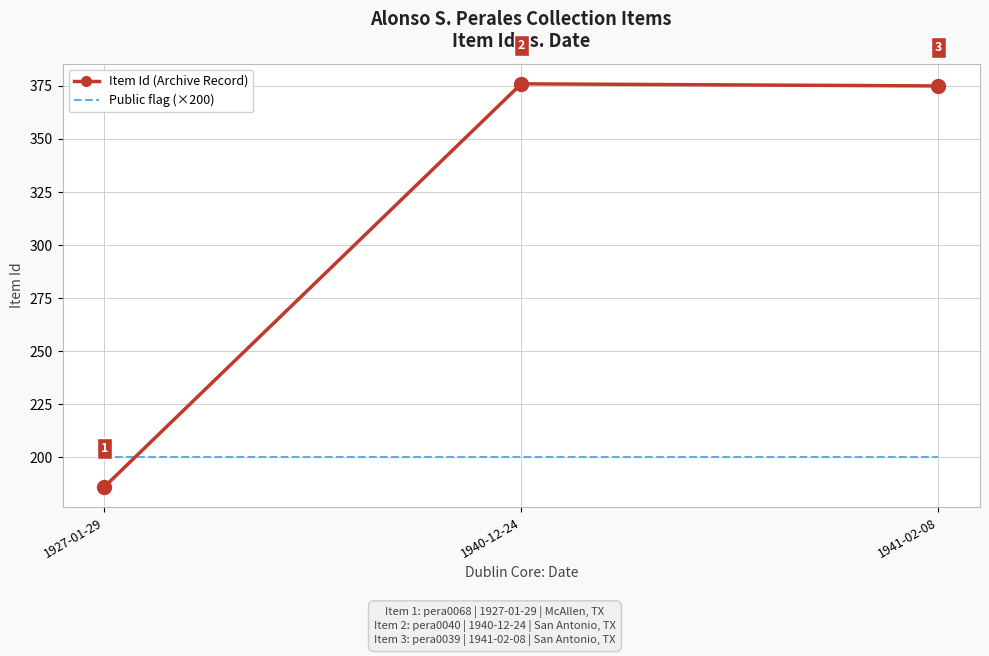

True or false: Public flag (×200) has a value of 356 at 1927-01-29.

False